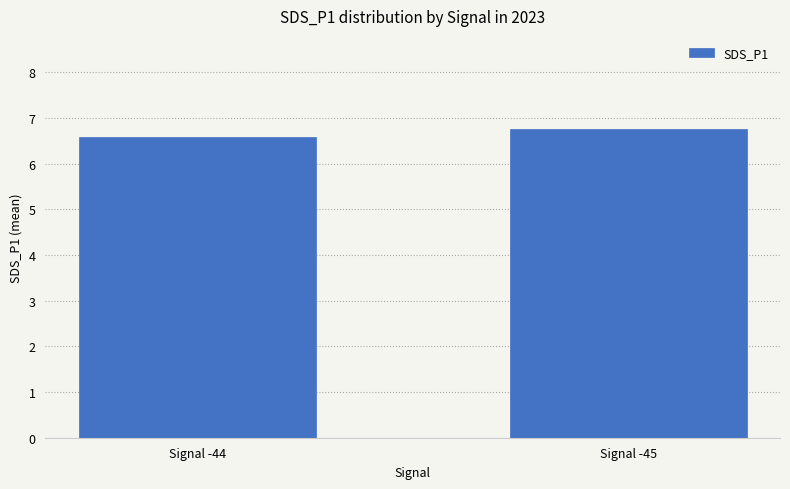

The value at Signal -45 is 6.8. True or false?

True